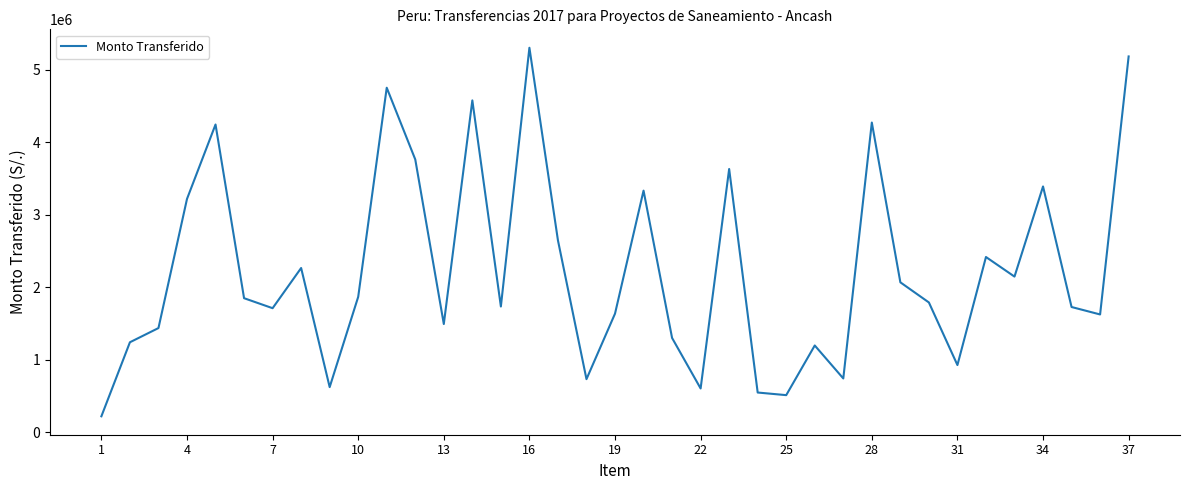

What is the minimum value shown in the chart?

220188